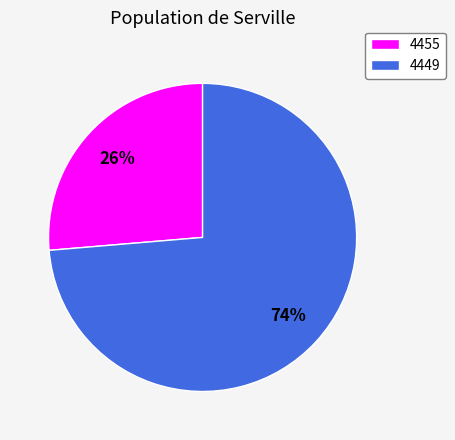

To the nearest percent, what is the average slice percentage?

50%